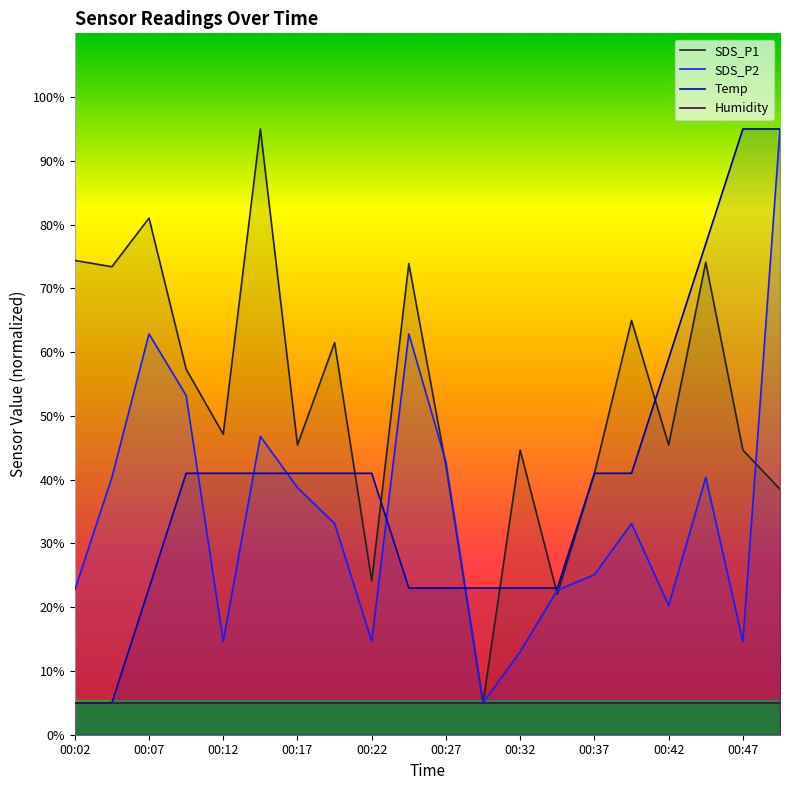

Which series has the largest total across all categories?

SDS_P1